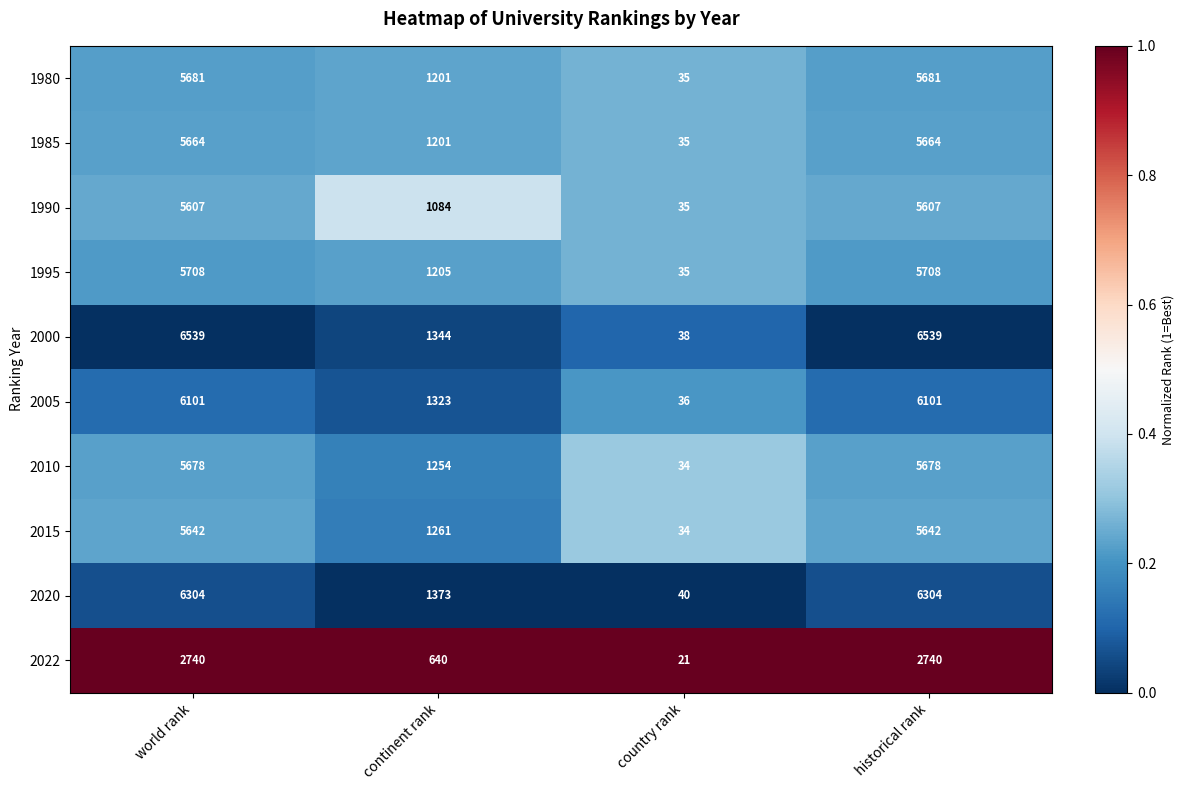

How many categories are shown in the chart?

4